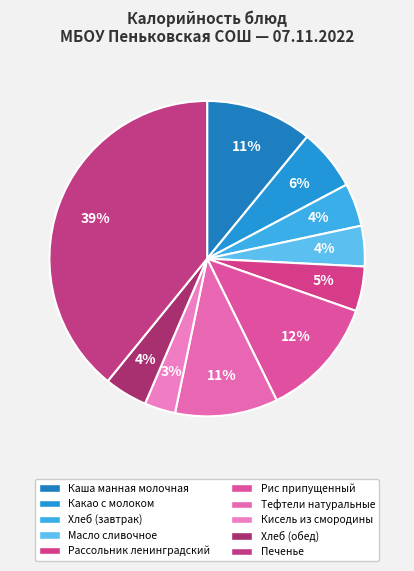

What is the smallest slice in the pie chart?

Кисель из смородины